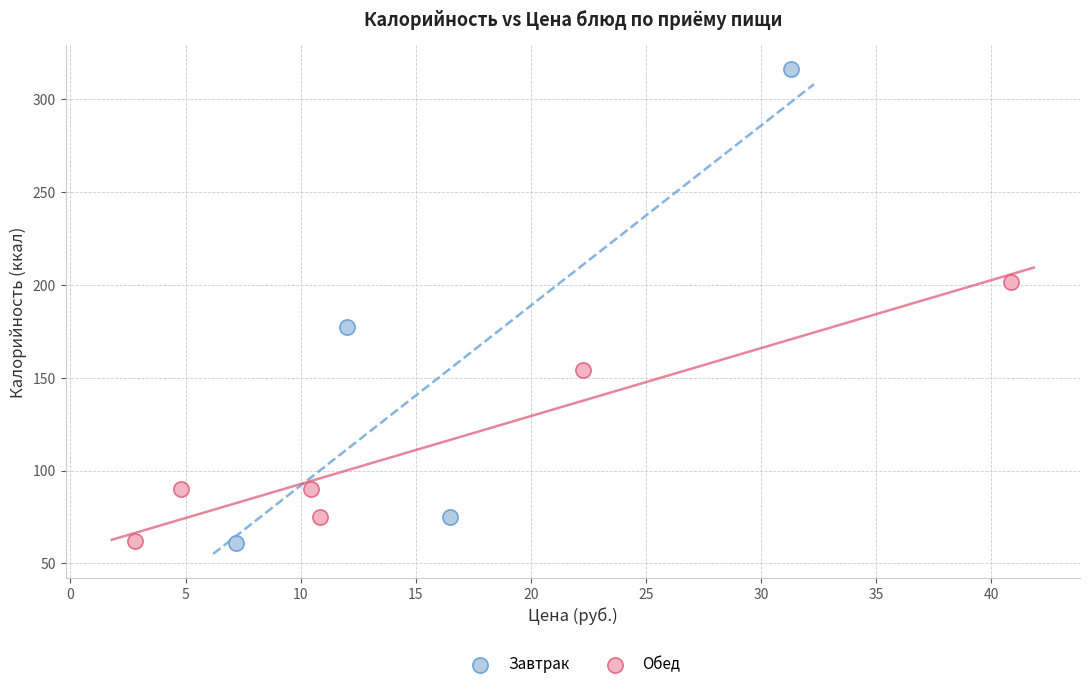

Which series has the largest Y range (max minus min)?

Завтрак